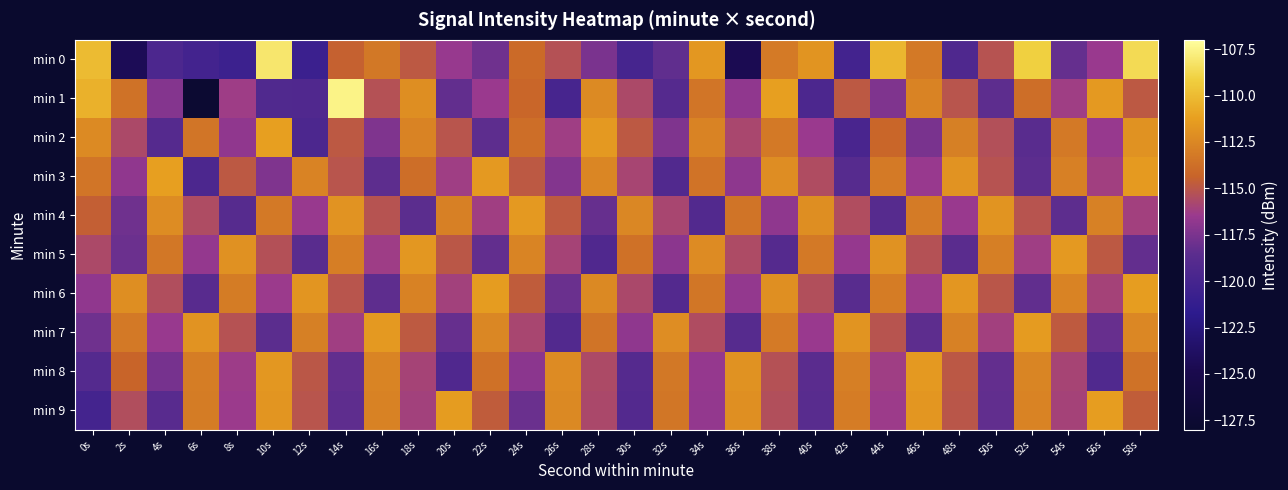

Reading left to right, list all the values displayed in this chart.

min 0: 0s=-110.0	2s=-124.4	4s=-119.6	6s=-120.1	8s=-120.7	10s=-108.1	12s=-120.7	14s=-114.5	16s=-113.3	18s=-114.9	20s=-116.6	22s=-117.9	24s=-114.0	26s=-115.3	28s=-117.5	30s=-119.9	32s=-118.4	34s=-111.6	36s=-124.6	38s=-113.2	40s=-111.8	42s=-120.2	44s=-110.2	46s=-113.2	48s=-119.4	50s=-115.2	52s=-109.1	54s=-118.2	56s=-116.5	58s=-108.7
min 1: 0s=-110.4	2s=-113.6	4s=-117.2	6s=-127.5	8s=-116.3	10s=-119.2	12s=-119.3	14s=-107.6	16s=-115.3	18s=-112.1	20s=-118.3	22s=-116.5	24s=-114.2	26s=-119.9	28s=-112.3	30s=-115.7	32s=-118.9	34s=-113.5	36s=-116.8	38s=-111.2	40s=-119.6	42s=-114.9	44s=-117.3	46s=-112.7	48s=-115.1	50s=-118.5	52s=-113.8	54s=-116.2	56s=-111.6	58s=-114.9
min 2: 0s=-112.3	2s=-115.7	4s=-118.9	6s=-113.5	8s=-116.8	10s=-111.2	12s=-119.6	14s=-114.9	16s=-117.3	18s=-112.7	20s=-115.1	22s=-118.5	24s=-113.8	26s=-116.2	28s=-111.6	30s=-114.9	32s=-117.3	34s=-112.7	36s=-115.8	38s=-113.2	40s=-116.5	42s=-119.8	44s=-114.2	46s=-117.6	48s=-112.9	50s=-115.3	52s=-118.7	54s=-113.2	56s=-116.6	58s=-111.9
min 3: 0s=-113.5	2s=-116.8	4s=-111.2	6s=-119.6	8s=-114.9	10s=-117.3	12s=-112.7	14s=-115.1	16s=-118.5	18s=-113.8	20s=-116.2	22s=-111.6	24s=-114.9	26s=-117.2	28s=-112.5	30s=-115.9	32s=-119.2	34s=-113.5	36s=-116.9	38s=-112.2	40s=-115.5	42s=-118.9	44s=-113.2	46s=-116.5	48s=-111.8	50s=-115.2	52s=-118.5	54s=-112.8	56s=-116.2	58s=-111.5
min 4: 0s=-114.6	2s=-117.9	4s=-112.2	6s=-115.5	8s=-118.9	10s=-113.2	12s=-116.5	14s=-111.9	16s=-115.2	18s=-118.5	20s=-112.9	22s=-116.2	24s=-111.5	26s=-114.8	28s=-118.2	30s=-112.5	32s=-115.8	34s=-119.2	36s=-113.5	38s=-116.8	40s=-112.2	42s=-115.5	44s=-118.8	46s=-113.2	48s=-116.5	50s=-111.8	52s=-115.1	54s=-118.5	56s=-112.8	58s=-116.1
min 5: 0s=-115.7	2s=-118.0	4s=-113.3	6s=-116.7	8s=-112.0	10s=-115.3	12s=-118.7	14s=-113.0	16s=-116.3	18s=-111.6	20s=-115.0	22s=-118.3	24s=-112.6	26s=-116.0	28s=-119.3	30s=-113.6	32s=-117.0	34s=-112.3	36s=-115.6	38s=-118.9	40s=-113.3	42s=-116.6	44s=-111.9	46s=-115.3	48s=-118.6	50s=-112.9	52s=-116.2	54s=-111.6	56s=-114.9	58s=-118.2
min 6: 0s=-116.8	2s=-112.1	4s=-115.4	6s=-118.8	8s=-113.1	10s=-116.4	12s=-111.8	14s=-115.1	16s=-118.4	18s=-112.8	20s=-116.1	22s=-111.4	24s=-114.7	26s=-118.1	28s=-112.4	30s=-115.7	32s=-119.1	34s=-113.4	36s=-116.7	38s=-112.0	40s=-115.4	42s=-118.7	44s=-113.0	46s=-116.4	48s=-111.7	50s=-115.0	52s=-118.4	54s=-112.7	56s=-116.0	58s=-111.3
min 7: 0s=-117.9	2s=-113.2	4s=-116.5	6s=-111.9	8s=-115.2	10s=-118.5	12s=-112.9	14s=-116.2	16s=-111.5	18s=-114.9	20s=-118.2	22s=-112.5	24s=-115.8	26s=-119.2	28s=-113.5	30s=-116.8	32s=-112.2	34s=-115.5	36s=-118.8	38s=-113.2	40s=-116.5	42s=-111.8	44s=-115.2	46s=-118.5	48s=-112.8	50s=-116.1	52s=-111.5	54s=-114.8	56s=-118.1	58s=-112.5
min 8: 0s=-119.0	2s=-114.3	4s=-117.7	6s=-113.0	8s=-116.3	10s=-111.7	12s=-115.0	14s=-118.3	16s=-112.6	18s=-116.0	20s=-119.3	22s=-113.6	24s=-117.0	26s=-112.3	28s=-115.6	30s=-119.0	32s=-113.3	34s=-116.6	36s=-111.9	38s=-115.3	40s=-118.6	42s=-112.9	44s=-116.3	46s=-111.6	48s=-114.9	50s=-118.2	52s=-112.6	54s=-115.9	56s=-119.2	58s=-113.6
min 9: 0s=-120.1	2s=-115.4	4s=-118.8	6s=-113.1	8s=-116.4	10s=-111.8	12s=-115.1	14s=-118.4	16s=-112.8	18s=-116.1	20s=-111.4	22s=-114.7	24s=-118.1	26s=-112.4	28s=-115.7	30s=-119.1	32s=-113.4	34s=-116.7	36s=-112.0	38s=-115.4	40s=-118.7	42s=-113.0	44s=-116.4	46s=-111.7	48s=-115.0	50s=-118.4	52s=-112.7	54s=-116.0	56s=-111.3	58s=-114.7